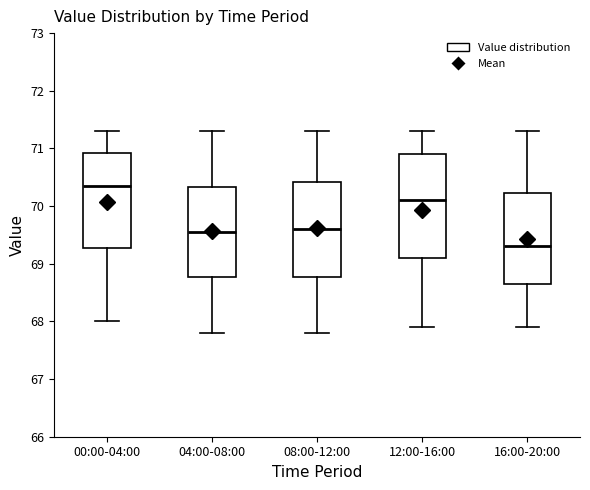

Reading left to right, read every box against the y-axis: the position of its median line, the range the box covers, and the ends of its whiskers. The values are not printed on the chart, so give them approximately, as read against the axis.

00:00-04:00: median 70.4, box 69.3 to 70.9, whiskers 68.0 to 71.3
04:00-08:00: median 69.6, box 68.8 to 70.3, whiskers 67.8 to 71.3
08:00-12:00: median 69.6, box 68.8 to 70.4, whiskers 67.8 to 71.3
12:00-16:00: median 70.1, box 69.1 to 70.9, whiskers 67.9 to 71.3
16:00-20:00: median 69.3, box 68.7 to 70.2, whiskers 67.9 to 71.3